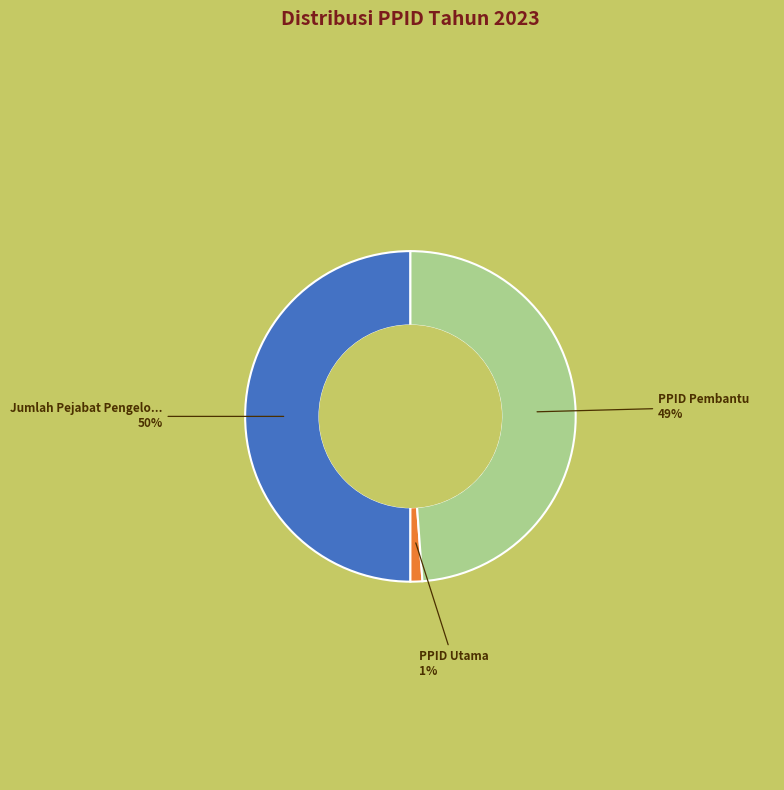

To the nearest percent, what is the difference between the largest and smallest slice percentages?

49%